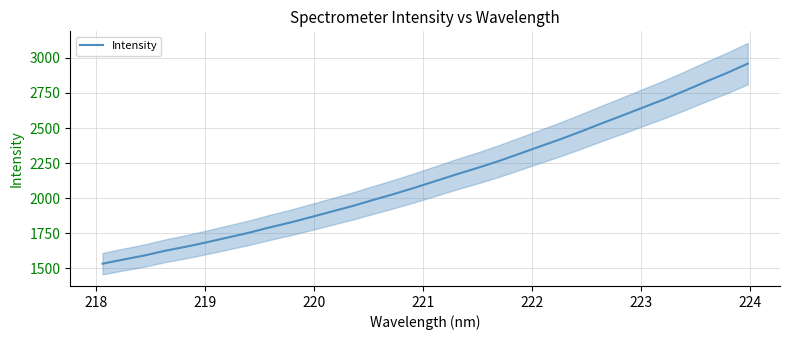

What is the maximum value for Intensity?

2959.8